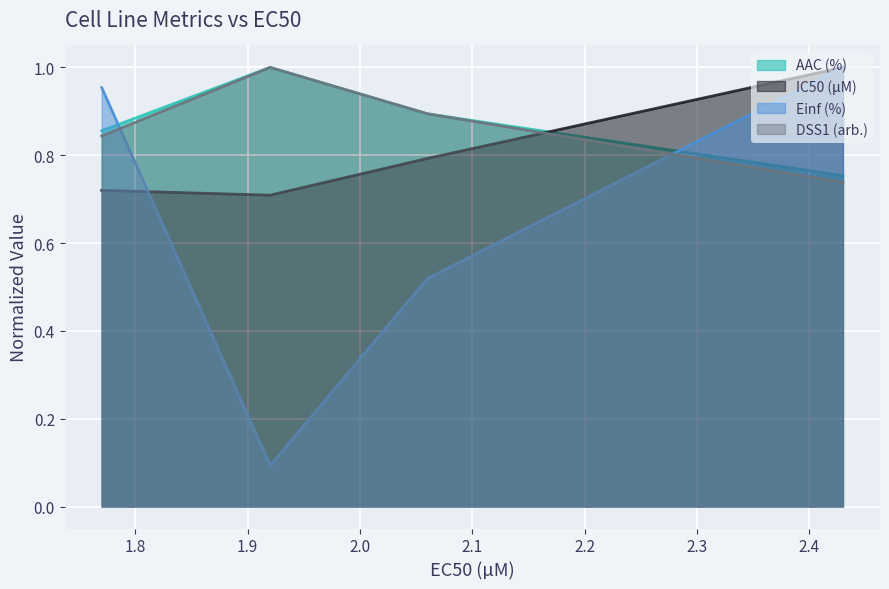

Which series has the largest range (max minus min)?

Einf (%)